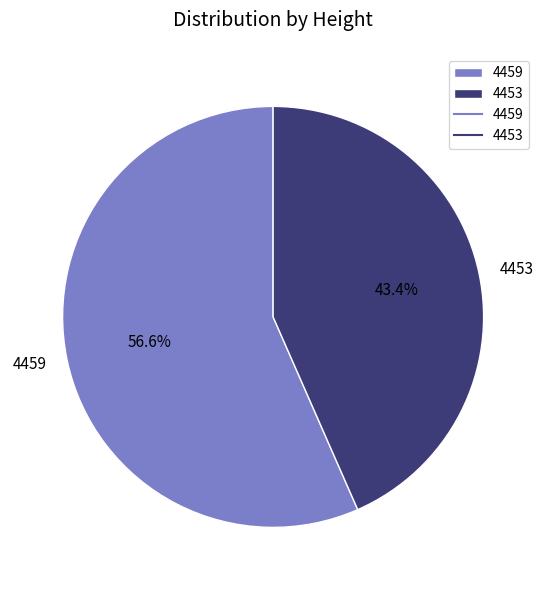

Which has a higher value, 4459 or 4453?

4459